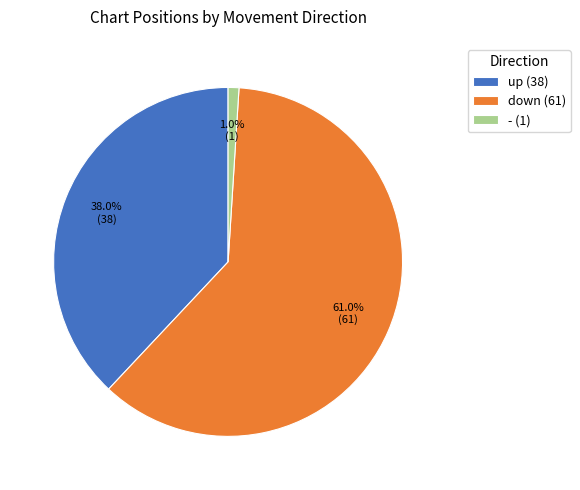

Is there a majority slice in this chart?

Yes